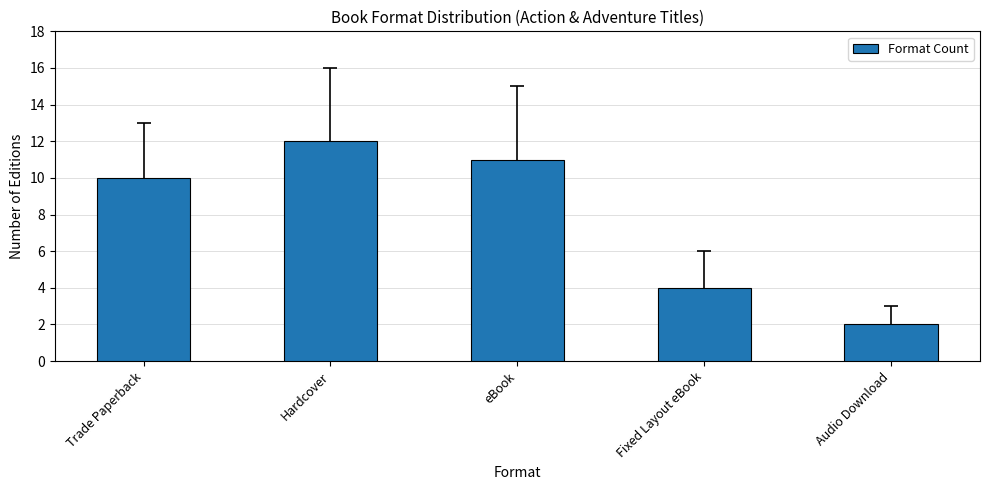

What is the change in value from eBook to Fixed Layout eBook?

-7